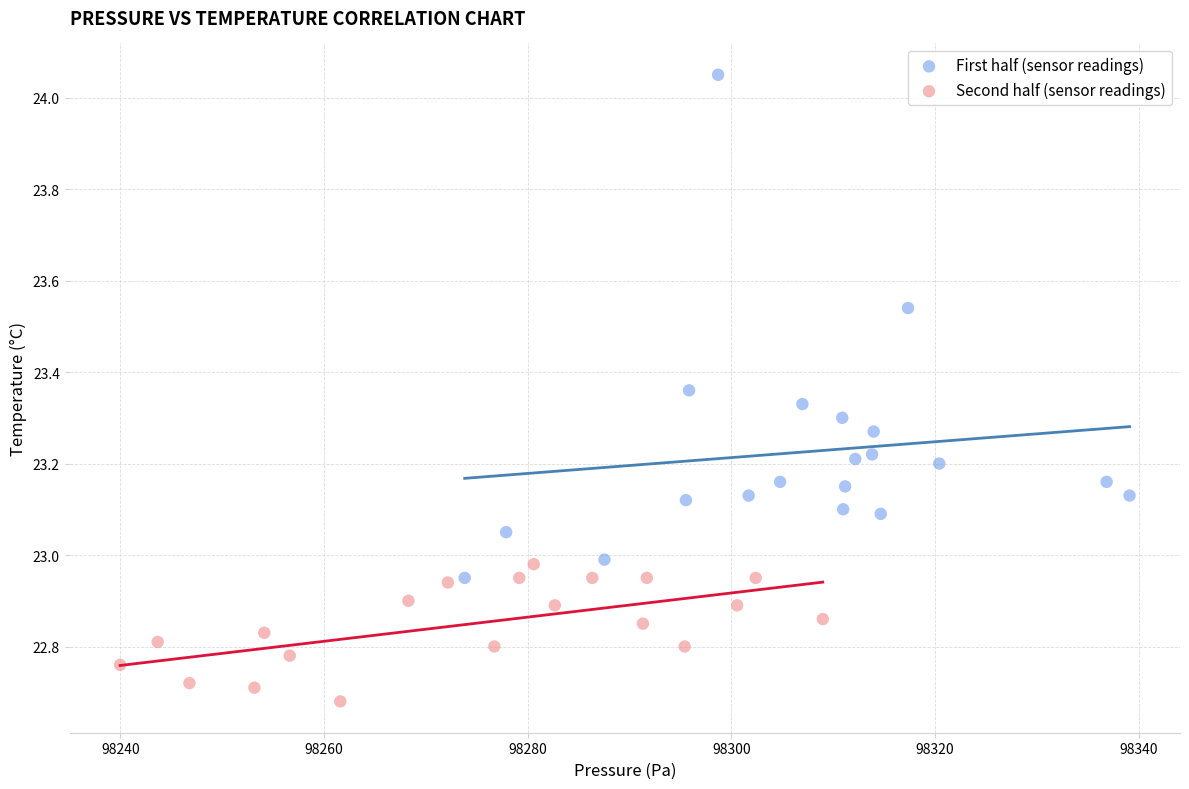

Which series has the widest spread of Y values?

First half (sensor readings)